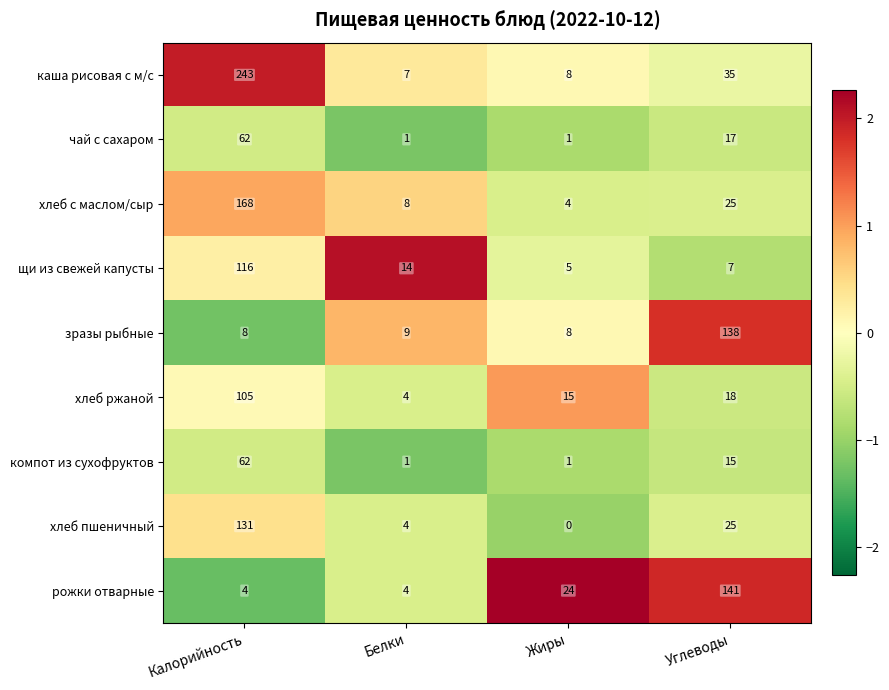

Between Калорийность and Углеводы, which series saw the biggest shift?

каша рисовая с м/с